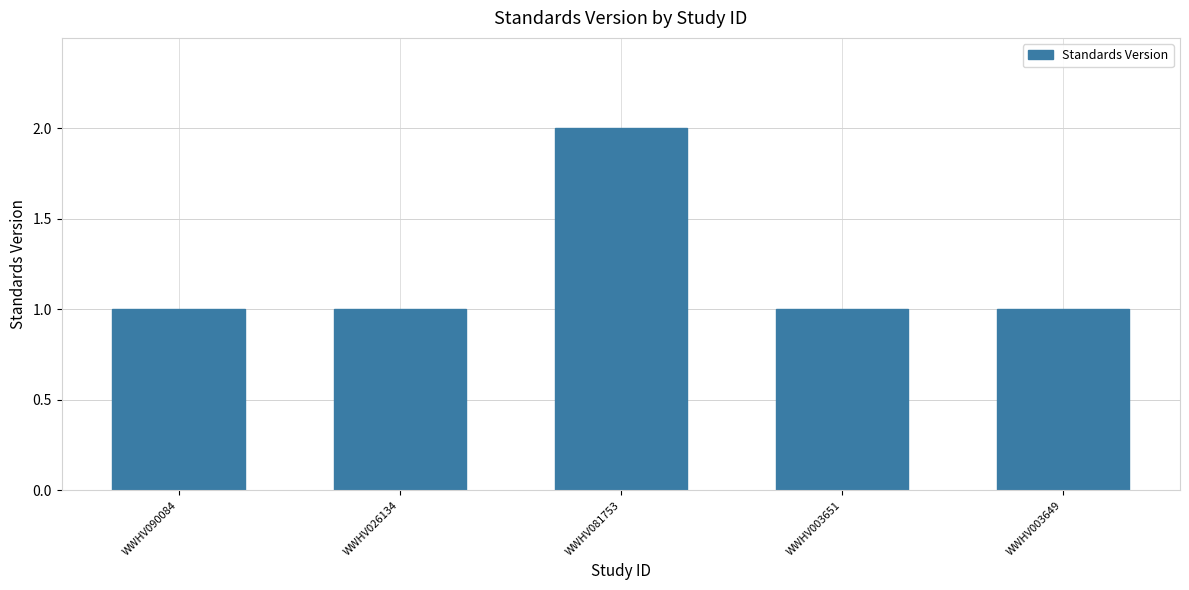

What is the ratio of the value at WWHV081753 to the value at WWHV003651?

2.0